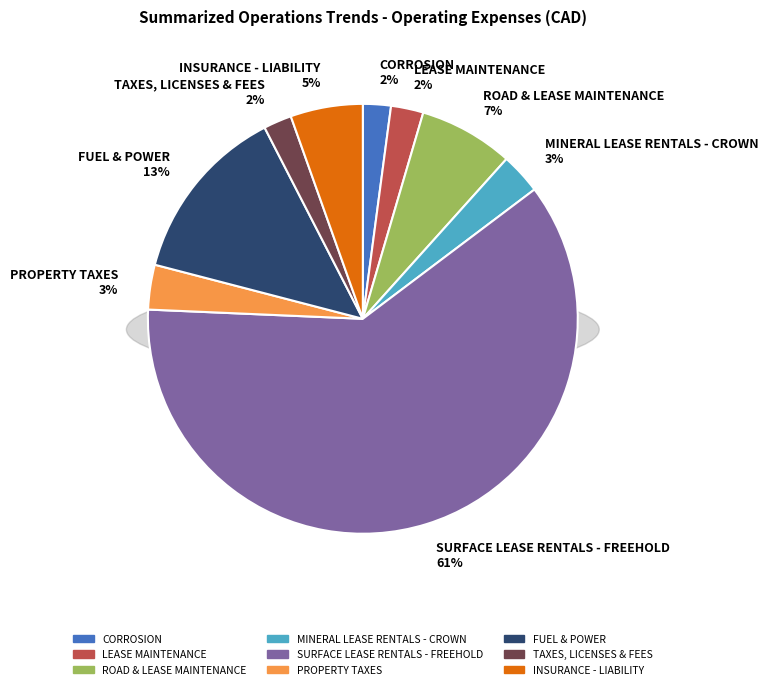

Rank the categories by value from highest to lowest.

SURFACE LEASE RENTALS - FREEHOLD, FUEL & POWER, ROAD & LEASE MAINTENANCE, INSURANCE - LIABILITY, PROPERTY TAXES, MINERAL LEASE RENTALS - CROWN, LEASE MAINTENANCE, TAXES, LICENSES & FEES, CORROSION